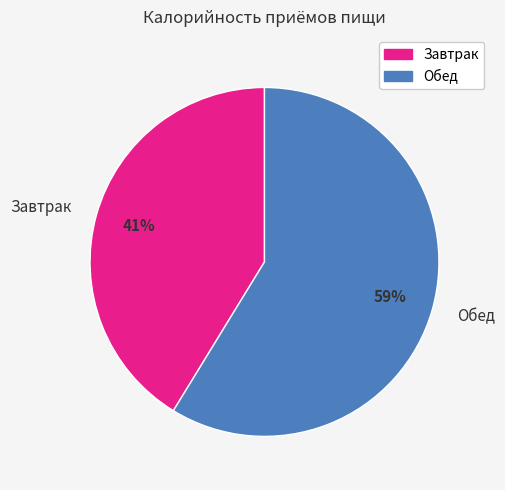

Between Завтрак and Обед, which is larger?

Обед